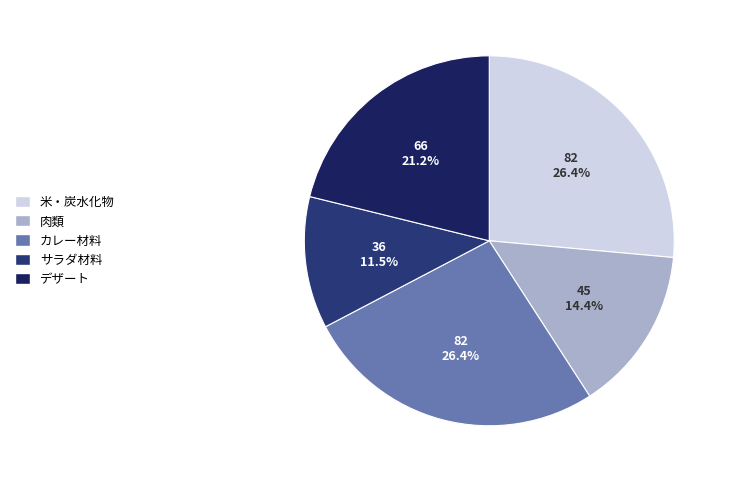

How many segments does this pie chart have?

5